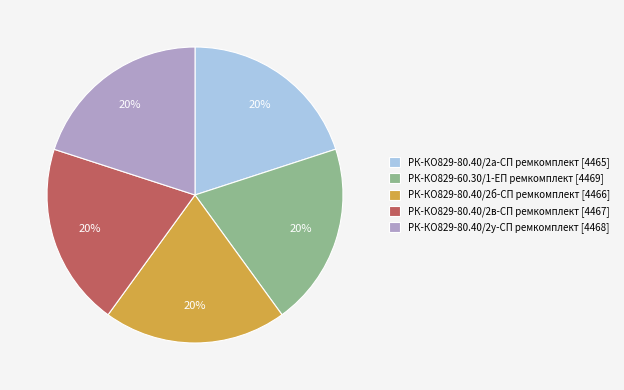

How many segments does this pie chart have?

5